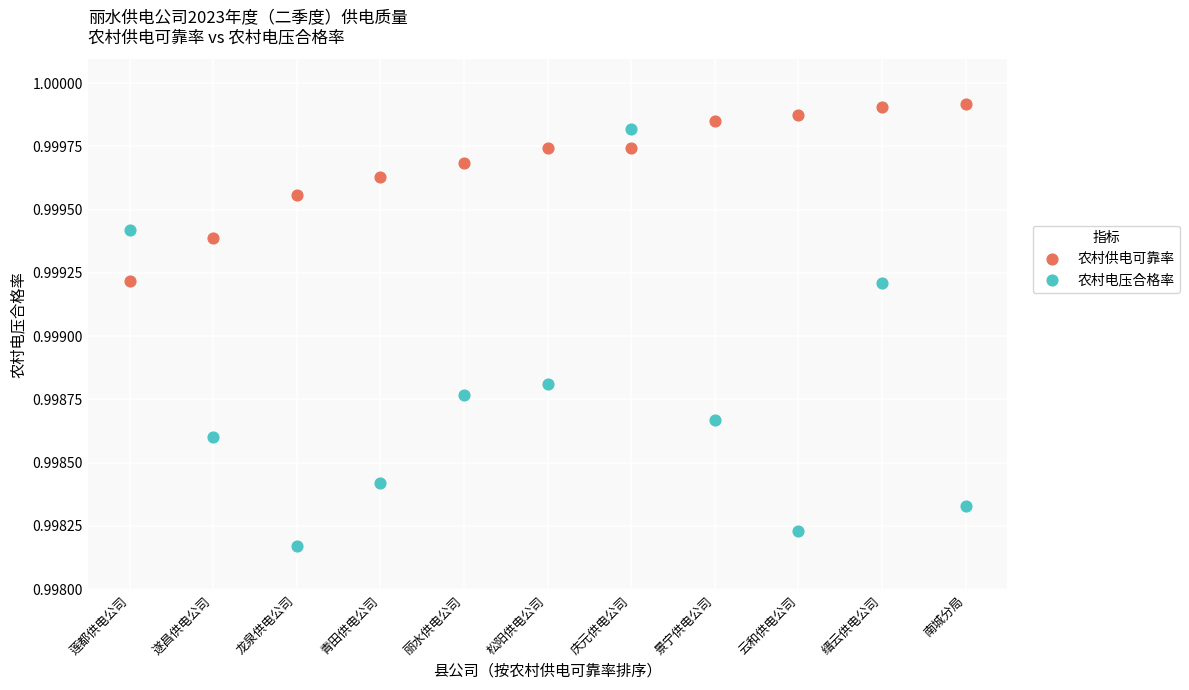

Which series has the largest Y range (max minus min)?

农村电压合格率